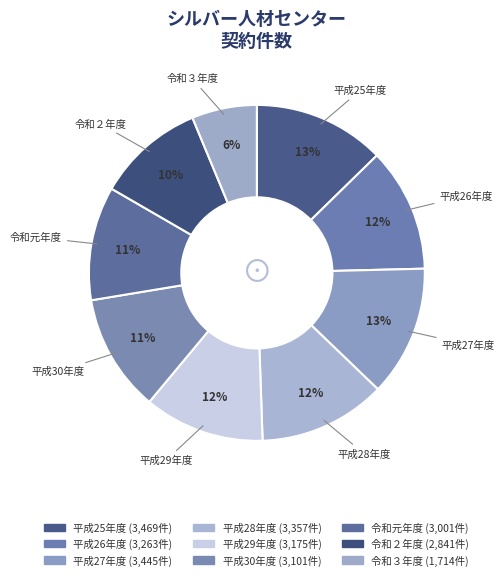

How many segments does this pie chart have?

9